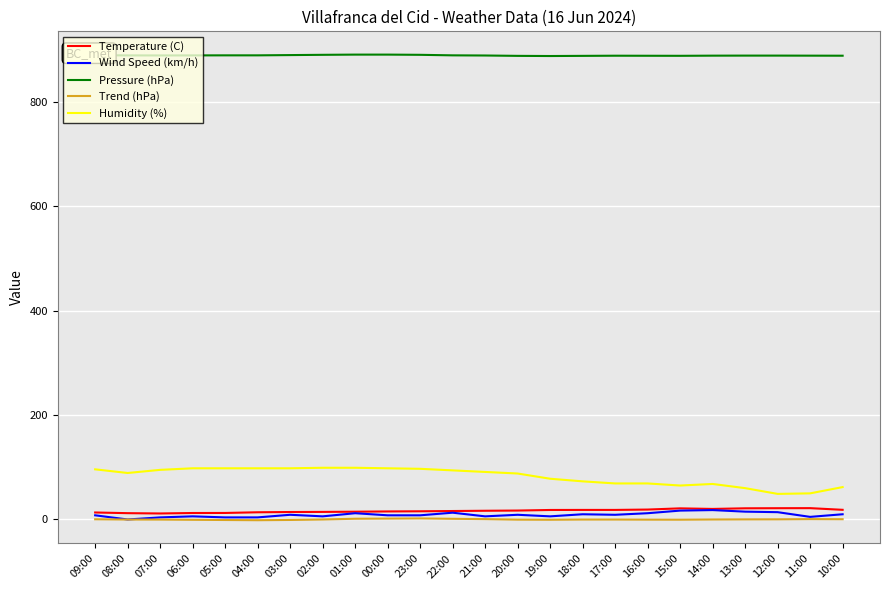

What are all the series names shown in the legend?

Temperature (C), Wind Speed (km/h), Pressure (hPa), Trend (hPa), Humidity (%)